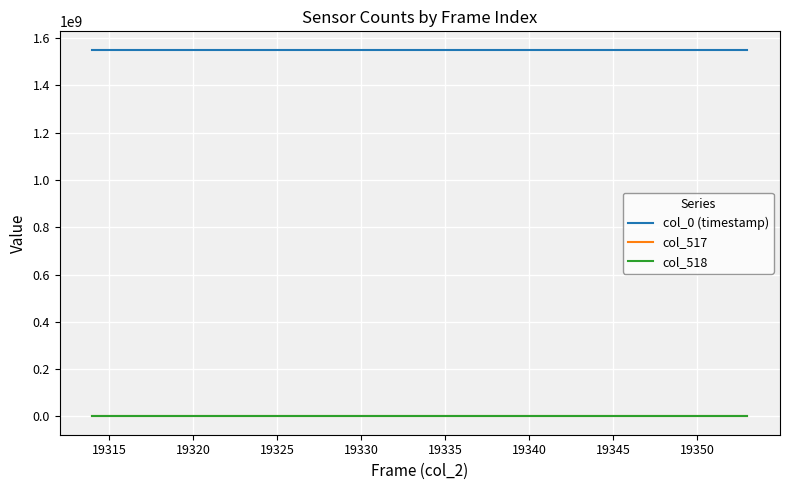

True or false: col_517 and col_0 (timestamp) intersect in this chart.

False